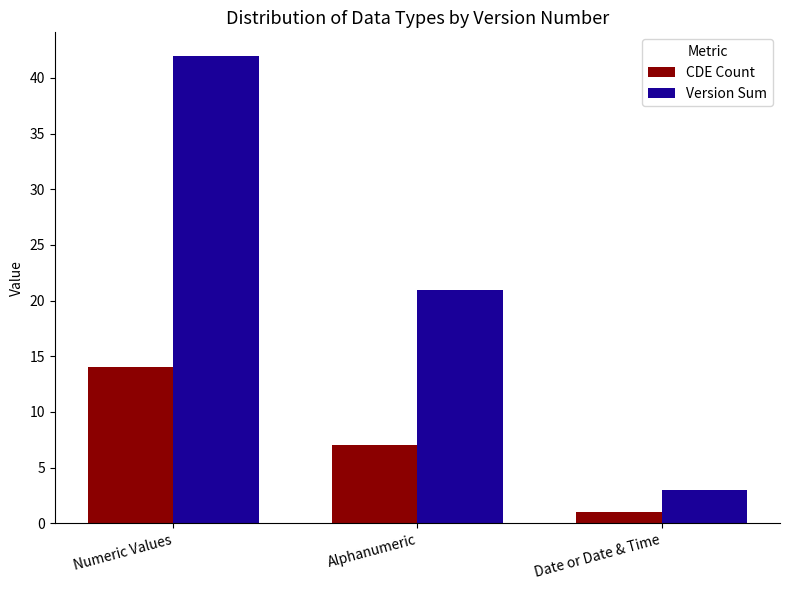

What are all the series names shown in the legend?

CDE Count, Version Sum